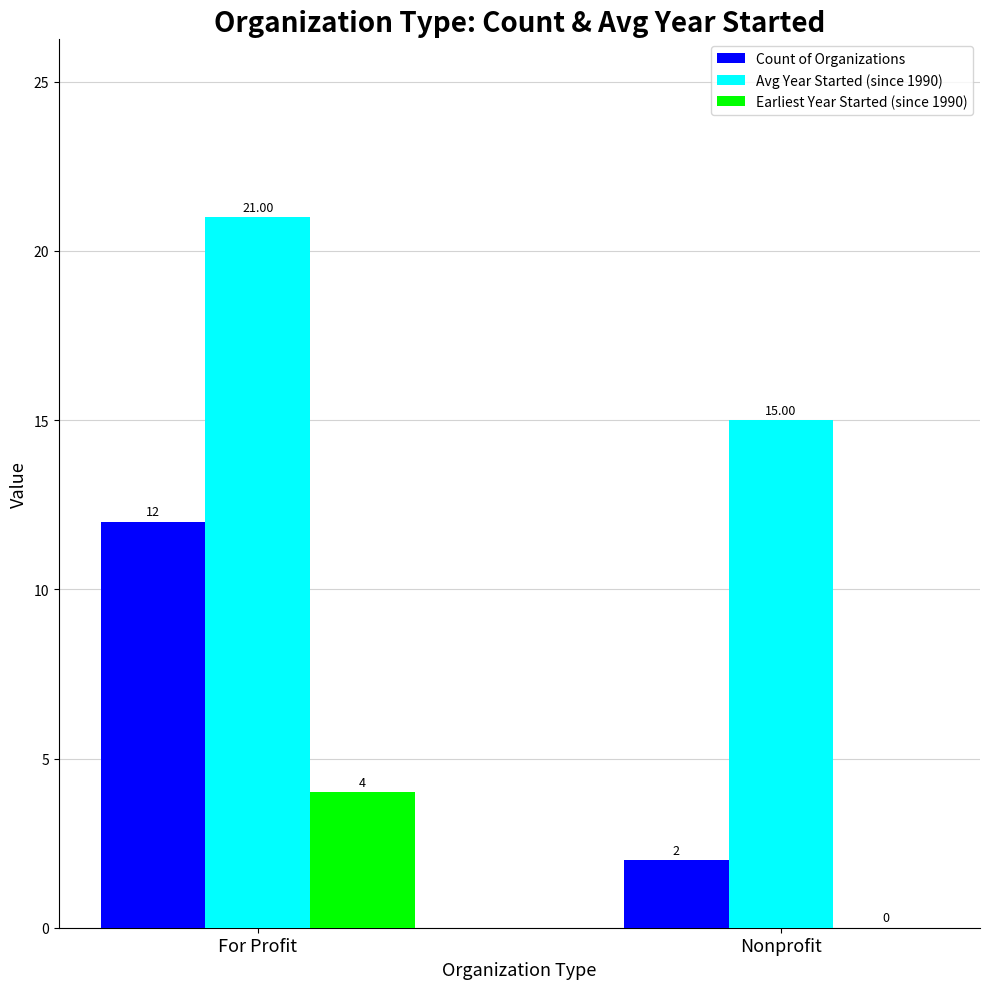

What is the sum of all Count of Organizations values?

14